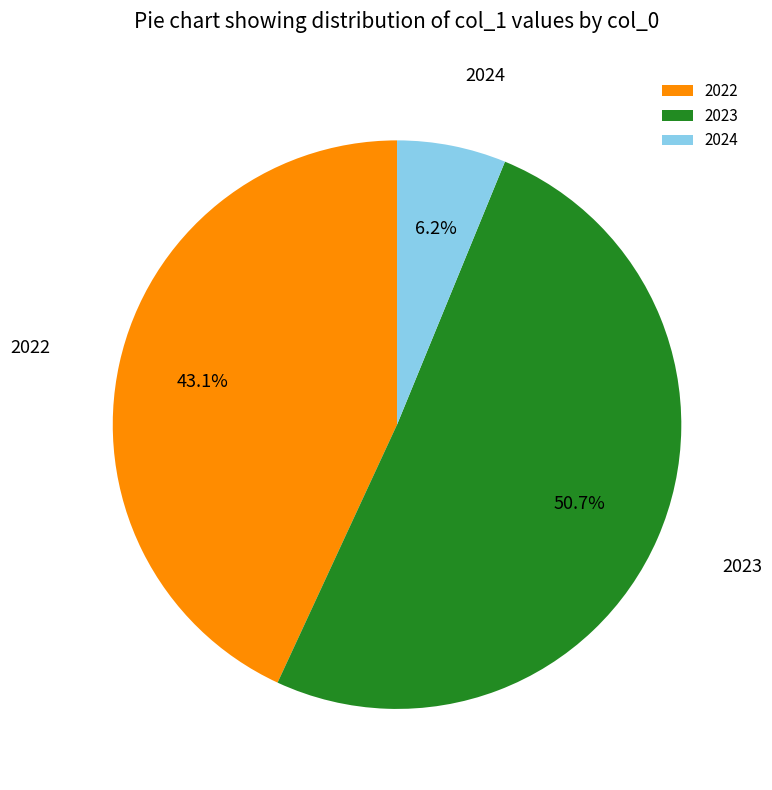

How many segments does this pie chart have?

3